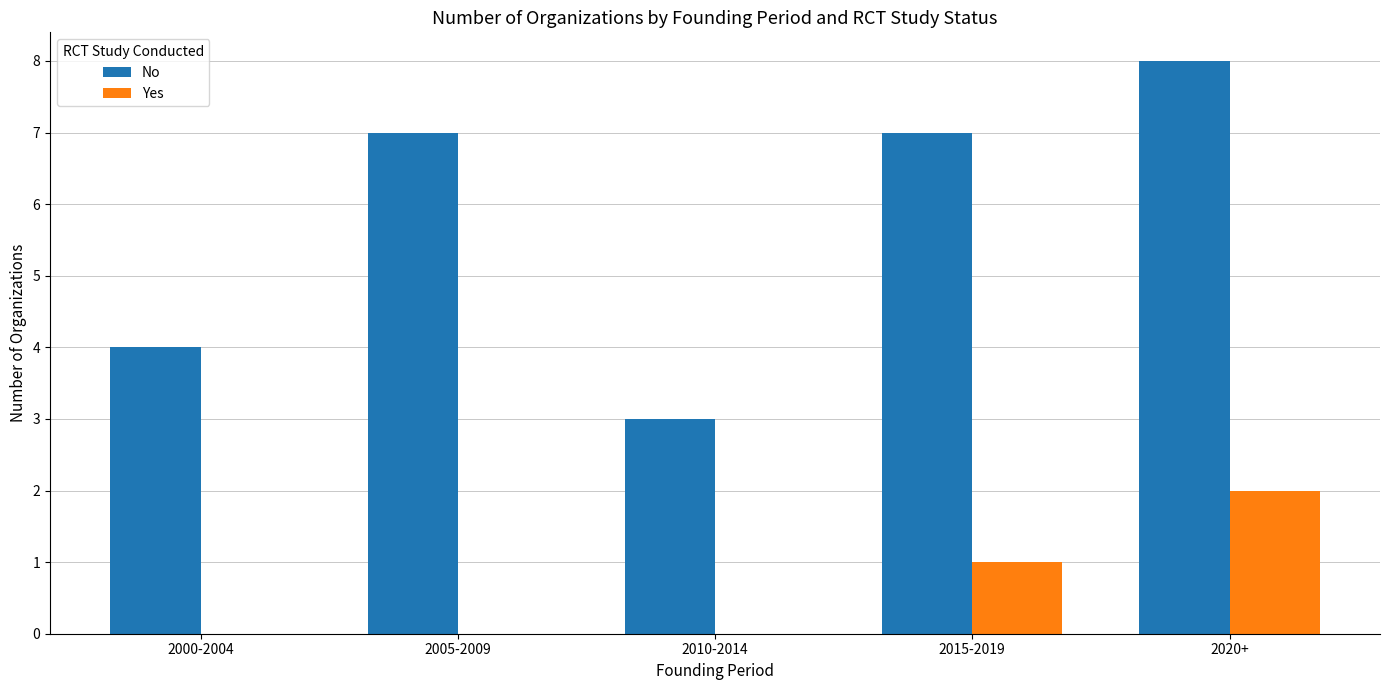

At which label does No reach its peak?

2020+